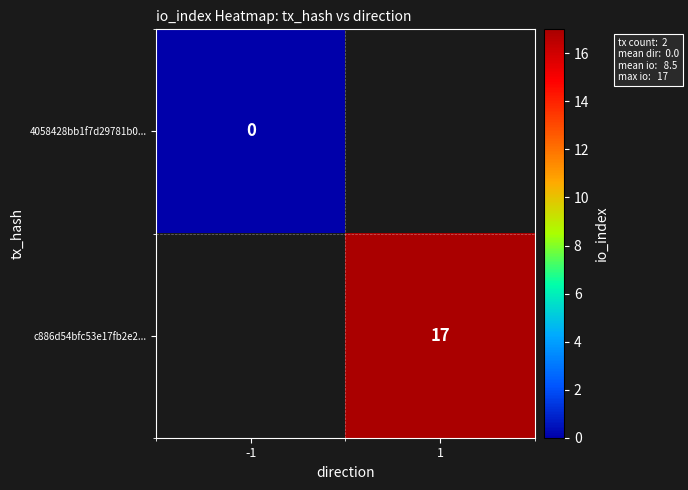

True or false: c886d54bfc53e17fb2e2... has a value of 4 at 1.

False